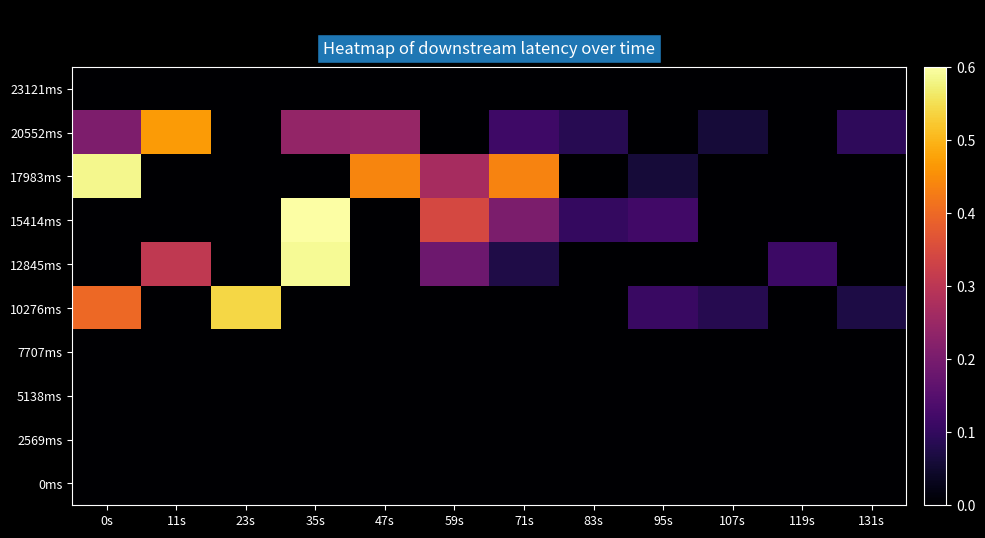

At 83s, list the series in order from largest to smallest.

15414ms, 20552ms, 0ms, 2569ms, 5138ms, 7707ms, 10276ms, 12845ms, 17983ms, 23121ms